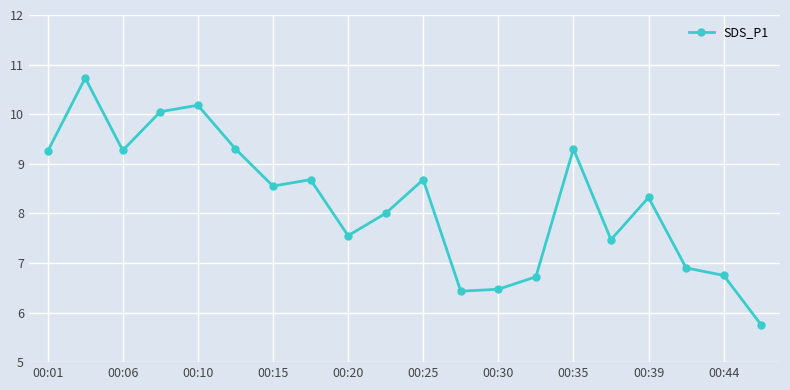

What is the difference between the second highest and minimum values?

4.4